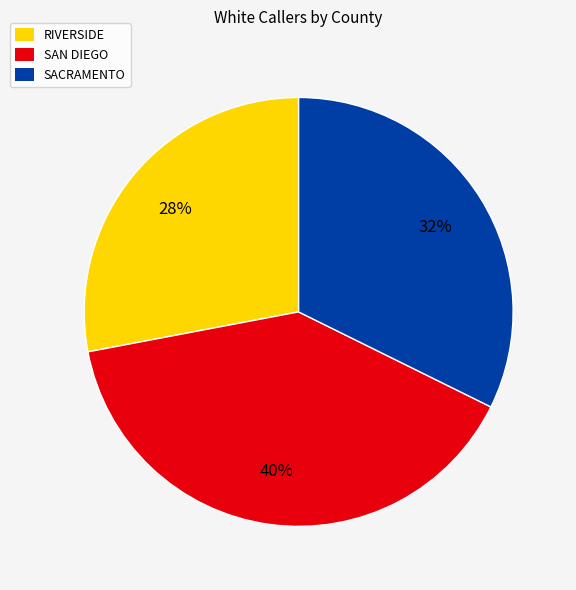

Is there any slice that represents more than half of the pie?

No